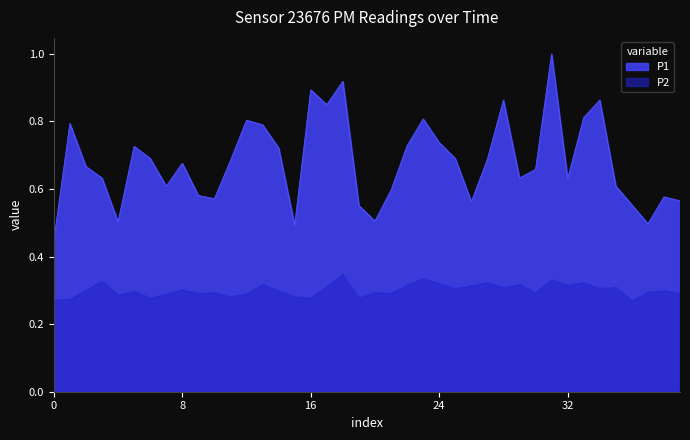

True or false: P1 and P2 cross at least once.

False